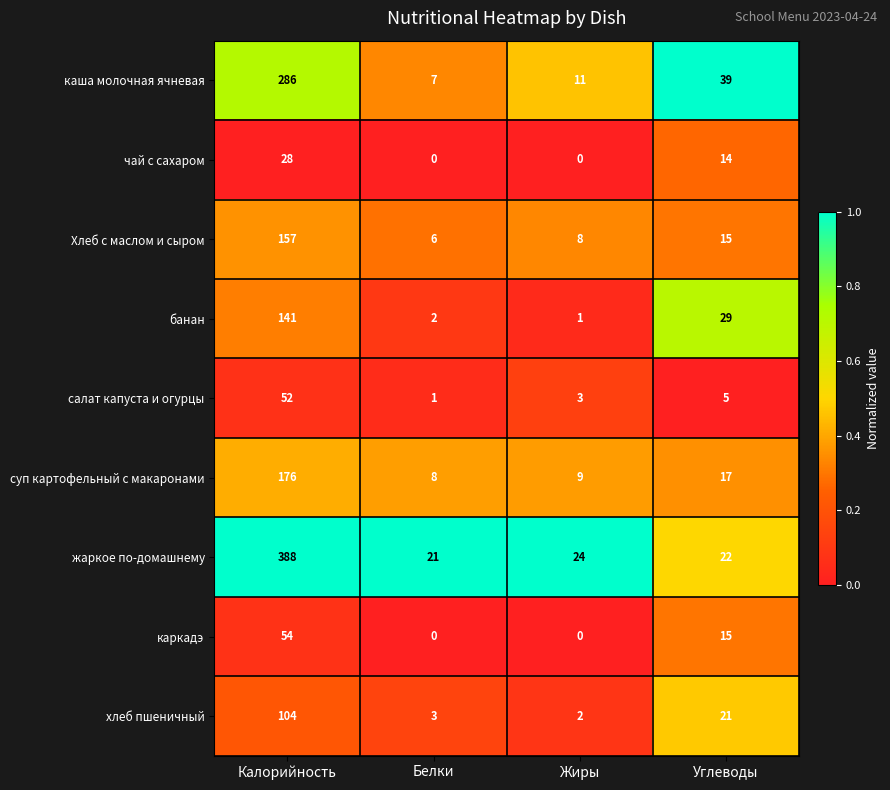

What is the sum of all каркадэ values?

69